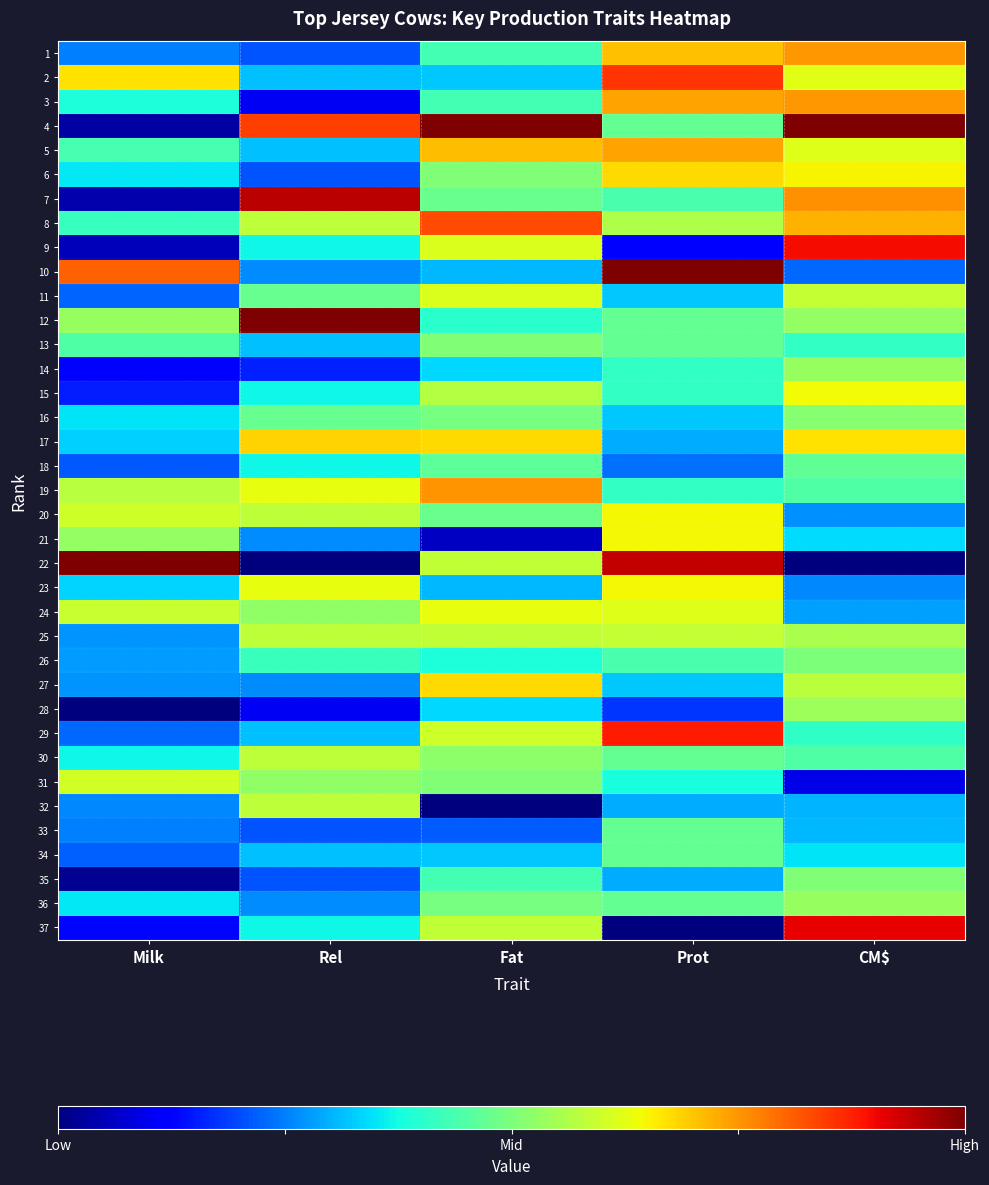

Reading right to left, transcribe all the data shown in this chart.

1: CM$=0.7	Prot=0.7	Fat=0.4	Rel=0.2	Milk=0.2
2: CM$=0.6	Prot=0.9	Fat=0.3	Rel=0.3	Milk=0.7
3: CM$=0.7	Prot=0.7	Fat=0.4	Rel=0.1	Milk=0.4
4: CM$=1.0	Prot=0.5	Fat=1.0	Rel=0.8	Milk=0.0
5: CM$=0.6	Prot=0.7	Fat=0.7	Rel=0.3	Milk=0.4
6: CM$=0.7	Prot=0.7	Fat=0.5	Rel=0.2	Milk=0.4
7: CM$=0.8	Prot=0.4	Fat=0.5	Rel=0.9	Milk=0.0
8: CM$=0.7	Prot=0.6	Fat=0.8	Rel=0.6	Milk=0.4
9: CM$=0.9	Prot=0.1	Fat=0.6	Rel=0.4	Milk=0.1
10: CM$=0.2	Prot=1.0	Fat=0.3	Rel=0.3	Milk=0.8
11: CM$=0.6	Prot=0.3	Fat=0.6	Rel=0.5	Milk=0.2
12: CM$=0.5	Prot=0.5	Fat=0.4	Rel=1.0	Milk=0.5
13: CM$=0.4	Prot=0.5	Fat=0.5	Rel=0.3	Milk=0.4
14: CM$=0.5	Prot=0.4	Fat=0.3	Rel=0.2	Milk=0.1
15: CM$=0.6	Prot=0.4	Fat=0.6	Rel=0.4	Milk=0.2
16: CM$=0.5	Prot=0.3	Fat=0.5	Rel=0.5	Milk=0.3
17: CM$=0.7	Prot=0.3	Fat=0.7	Rel=0.7	Milk=0.3
18: CM$=0.5	Prot=0.2	Fat=0.5	Rel=0.4	Milk=0.2
19: CM$=0.4	Prot=0.4	Fat=0.8	Rel=0.6	Milk=0.6
20: CM$=0.3	Prot=0.6	Fat=0.5	Rel=0.6	Milk=0.6
21: CM$=0.3	Prot=0.6	Fat=0.1	Rel=0.3	Milk=0.5
22: CM$=0.0	Prot=0.9	Fat=0.6	Rel=0.0	Milk=1.0
23: CM$=0.3	Prot=0.6	Fat=0.3	Rel=0.6	Milk=0.3
24: CM$=0.3	Prot=0.6	Fat=0.6	Rel=0.5	Milk=0.6
25: CM$=0.6	Prot=0.6	Fat=0.6	Rel=0.6	Milk=0.3
26: CM$=0.5	Prot=0.4	Fat=0.4	Rel=0.4	Milk=0.3
27: CM$=0.6	Prot=0.3	Fat=0.7	Rel=0.3	Milk=0.3
28: CM$=0.5	Prot=0.2	Fat=0.3	Rel=0.1	Milk=0.0
29: CM$=0.4	Prot=0.9	Fat=0.6	Rel=0.3	Milk=0.2
30: CM$=0.4	Prot=0.5	Fat=0.5	Rel=0.6	Milk=0.4
31: CM$=0.1	Prot=0.4	Fat=0.5	Rel=0.5	Milk=0.6
32: CM$=0.3	Prot=0.3	Fat=0.0	Rel=0.6	Milk=0.3
33: CM$=0.3	Prot=0.5	Fat=0.2	Rel=0.2	Milk=0.2
34: CM$=0.3	Prot=0.5	Fat=0.3	Rel=0.3	Milk=0.2
35: CM$=0.5	Prot=0.3	Fat=0.4	Rel=0.2	Milk=0.0
36: CM$=0.5	Prot=0.5	Fat=0.5	Rel=0.3	Milk=0.4
37: CM$=0.9	Prot=0.0	Fat=0.6	Rel=0.4	Milk=0.1